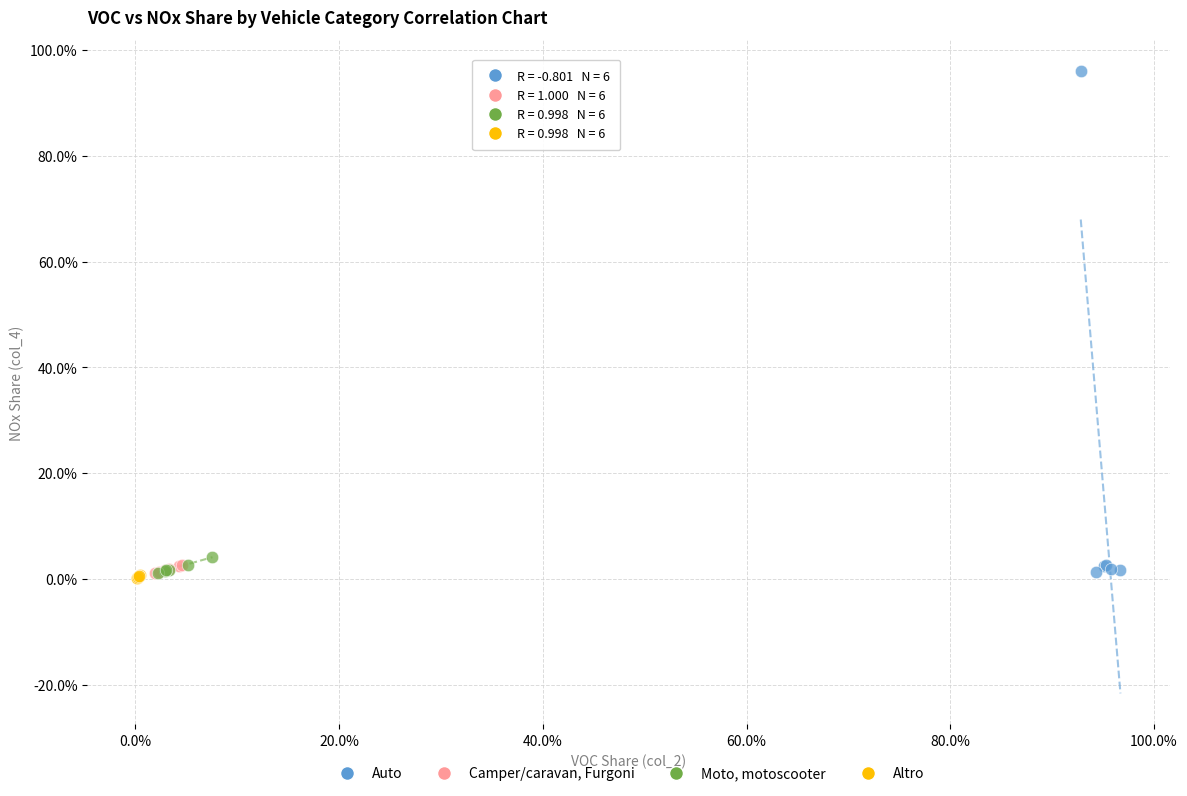

Which series contains the highest Y value?

Auto